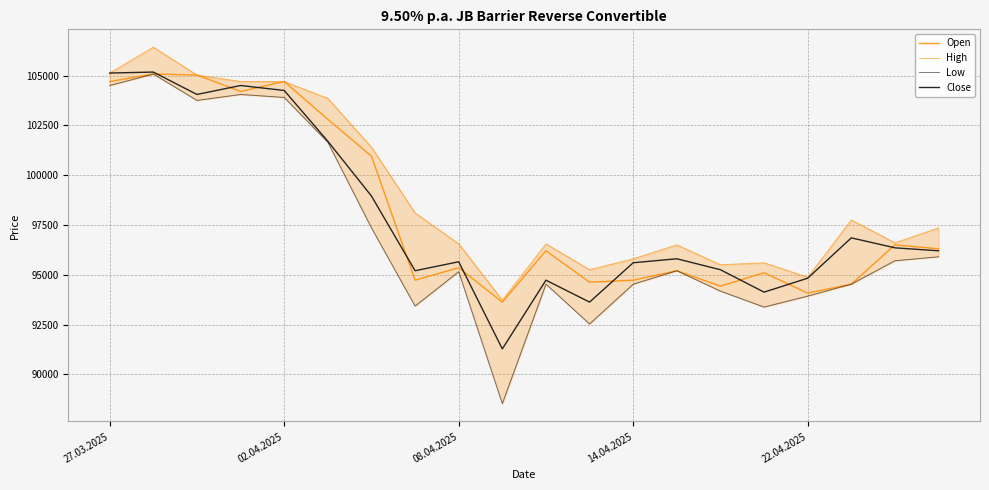

Between 15 and 16, which series saw the biggest shift?

Open